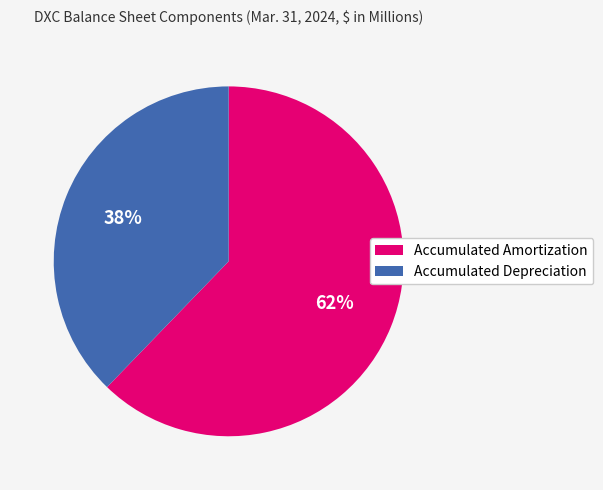

To the nearest percent, what is the combined percentage of Accumulated Amortization and Accumulated Depreciation?

100%